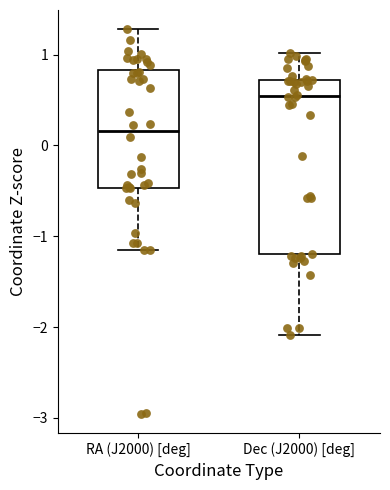

Reading left to right, transcribe this box plot: for each box, give where its median line is, the range the box spans, and where its two whiskers end, as read against the y-axis. The values are not printed on the chart, so give them approximately, as read against the axis.

RA (J2000) [deg]: median 0.2, box -0.5 to 0.8, whiskers -1.1 to 1.3
Dec (J2000) [deg]: median 0.5, box -1.2 to 0.7, whiskers -2.1 to 1.0